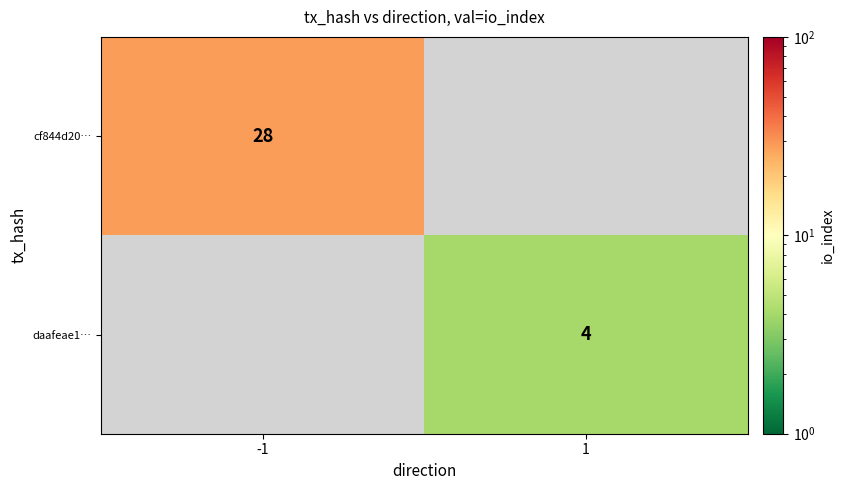

Which series has the largest range (max minus min)?

cf844d20…